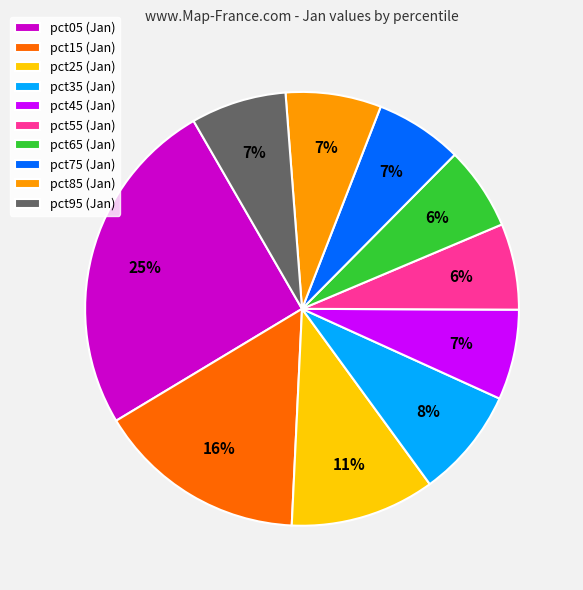

The pct35 (Jan) slice represents 8% of the pie. True or false?

True